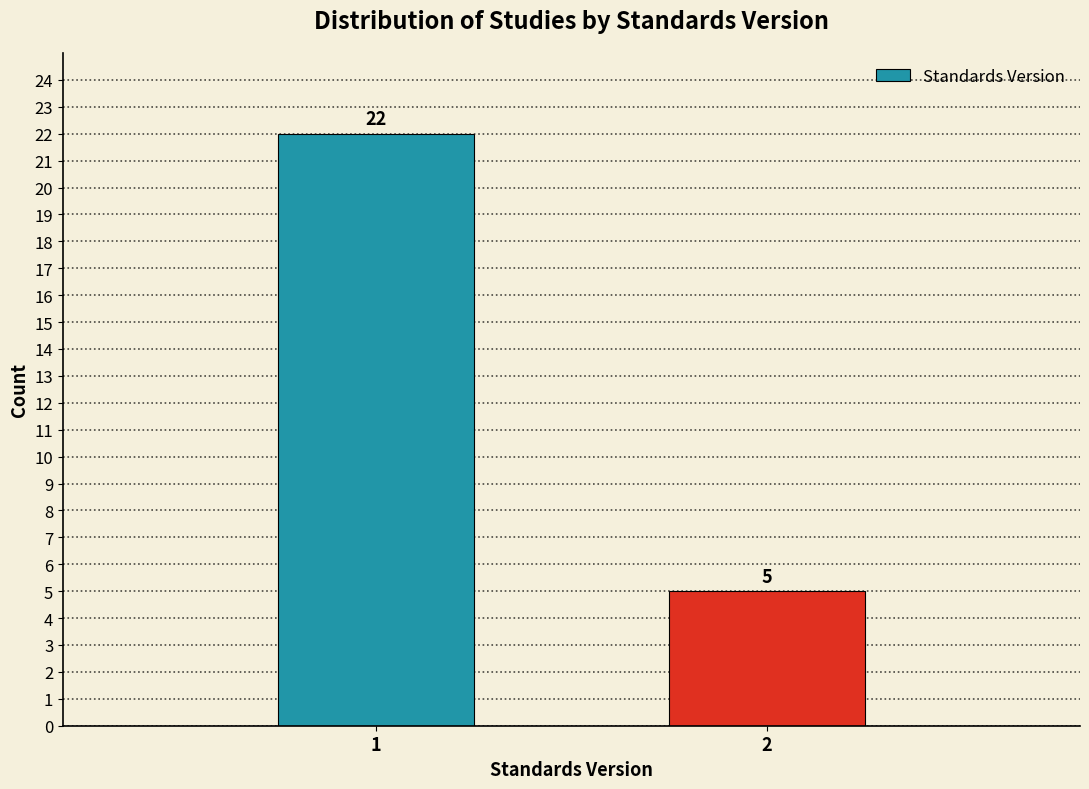

Reading left to right, transcribe all the data shown in this chart.

1=22	2=5